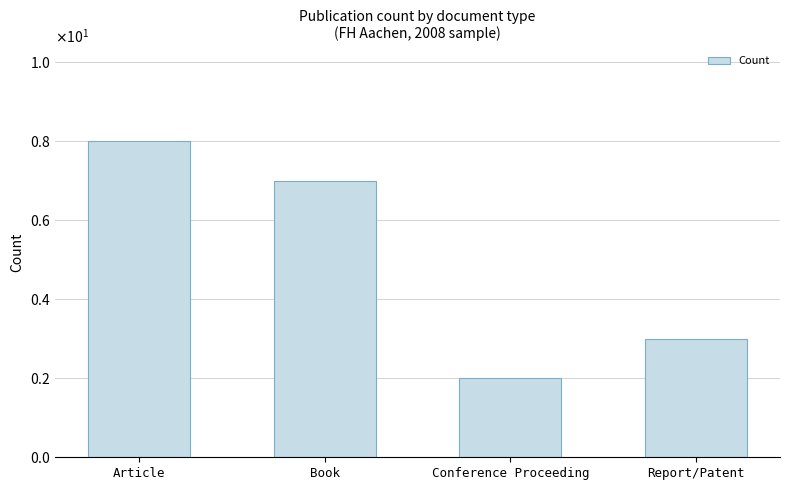

At which category does the chart reach its peak across all series?

Article